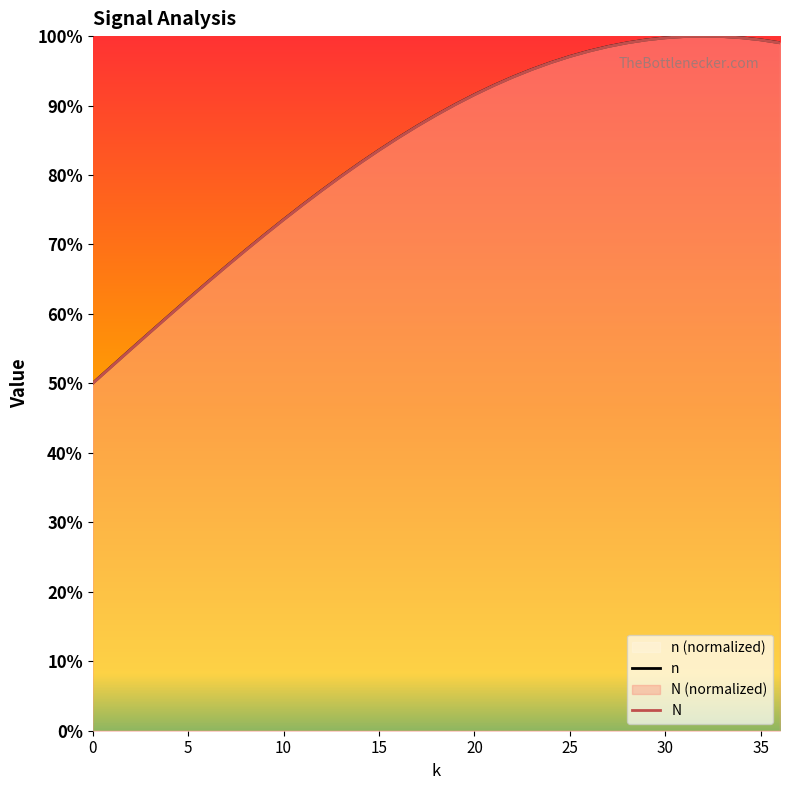

The value of N at 27 is 1.4. True or false?

False